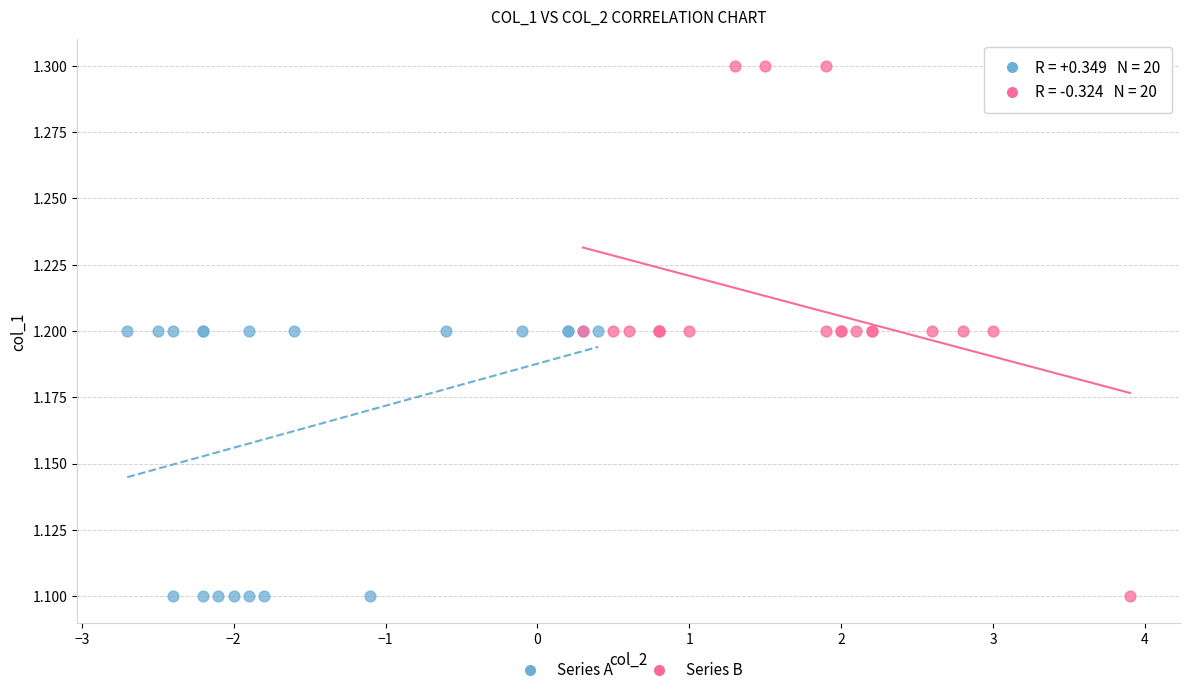

Which series has the largest Y range (max minus min)?

Series B